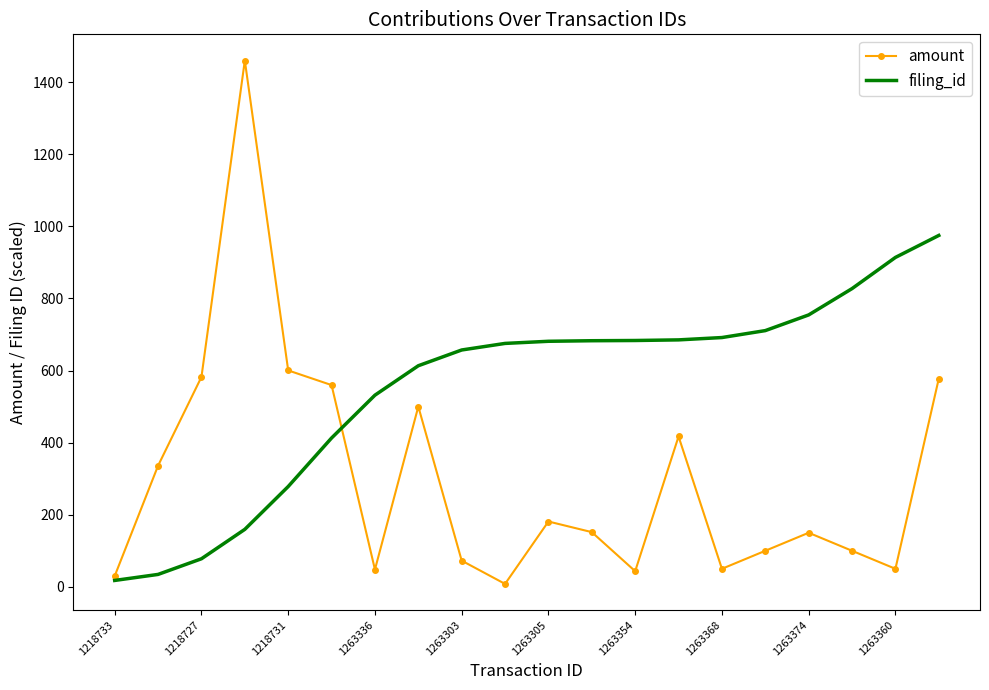

Rank the series by their average value, from lowest to highest.

amount, filing_id